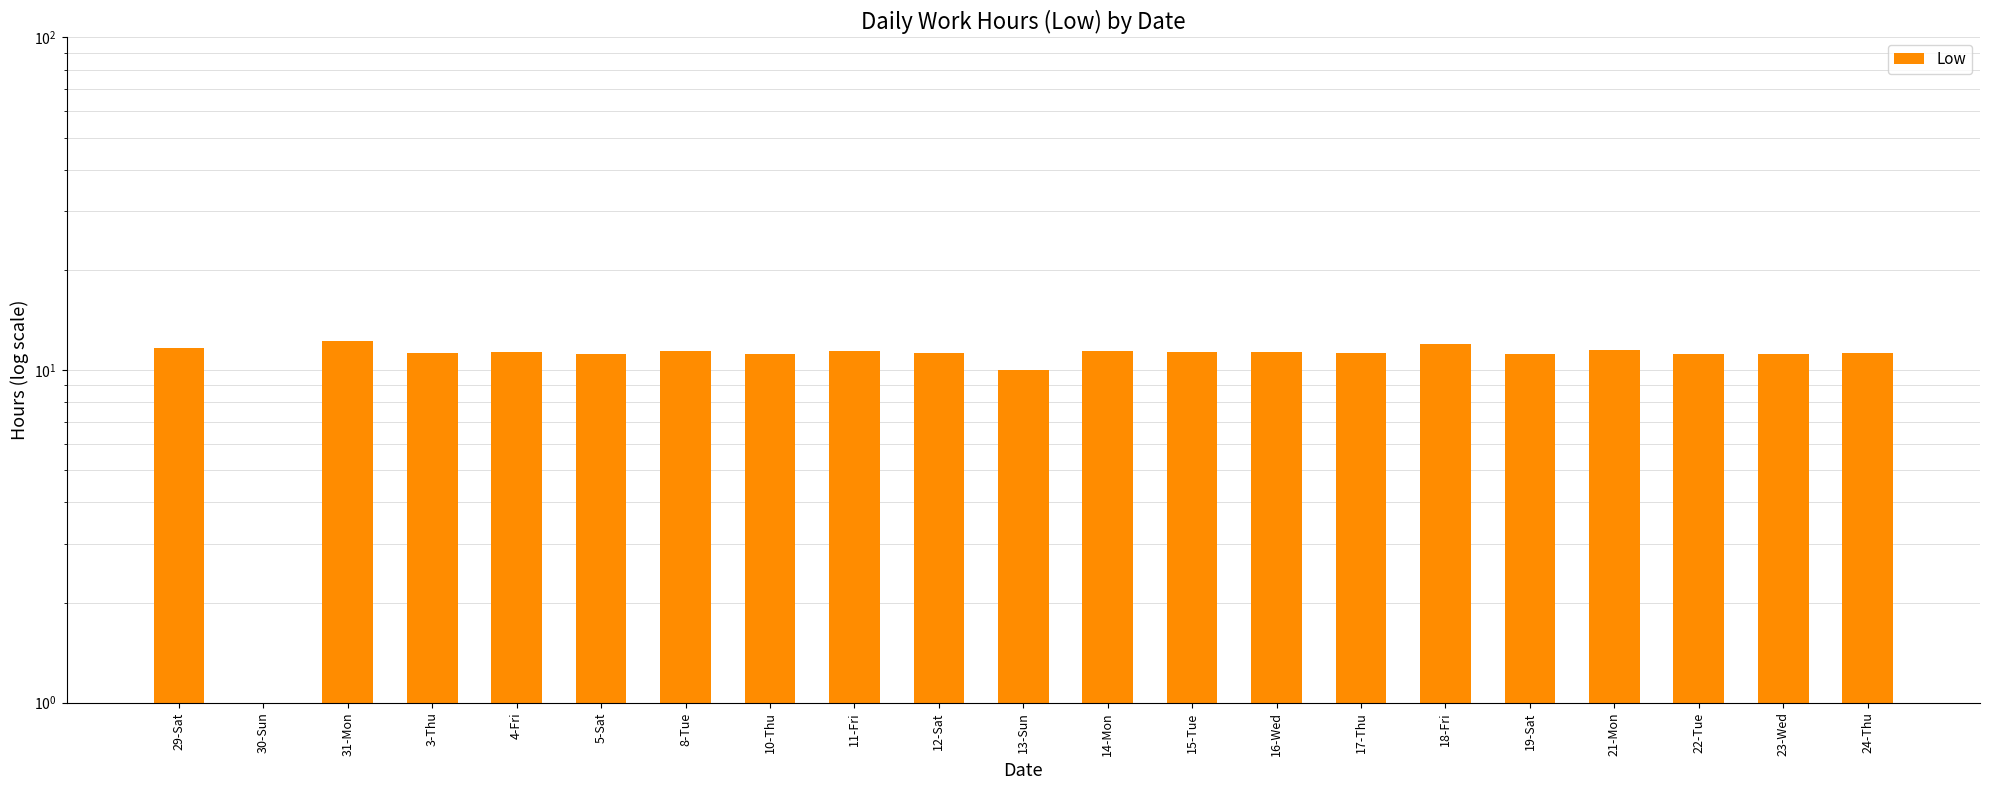

At which category does the chart reach its peak across all series?

31-Mon